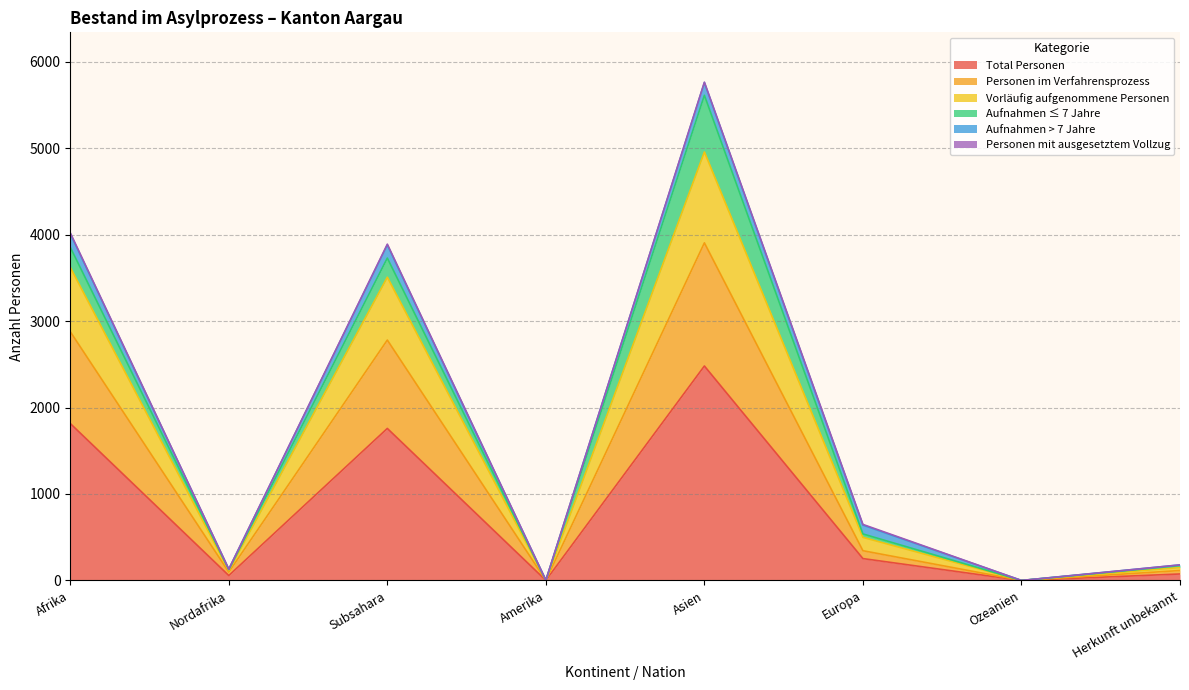

List the labels in order of Personen im Verfahrensprozess value, largest first.

Asien, Afrika, Subsahara, Europa, Herkunft unbekannt, Nordafrika, Amerika, Ozeanien